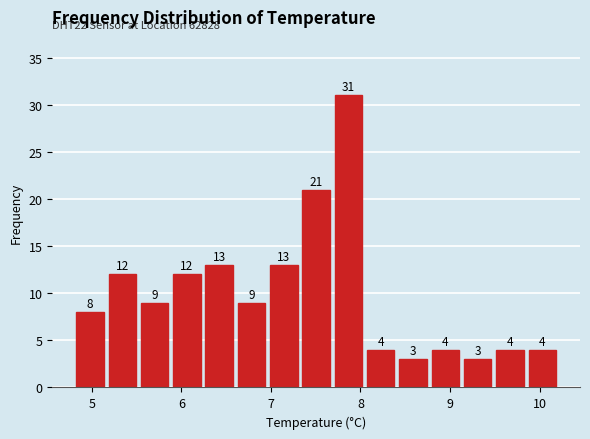

Around what value on the x-axis is the tallest bar? Give the approximate position of its centre, as read against the axis.

7.9